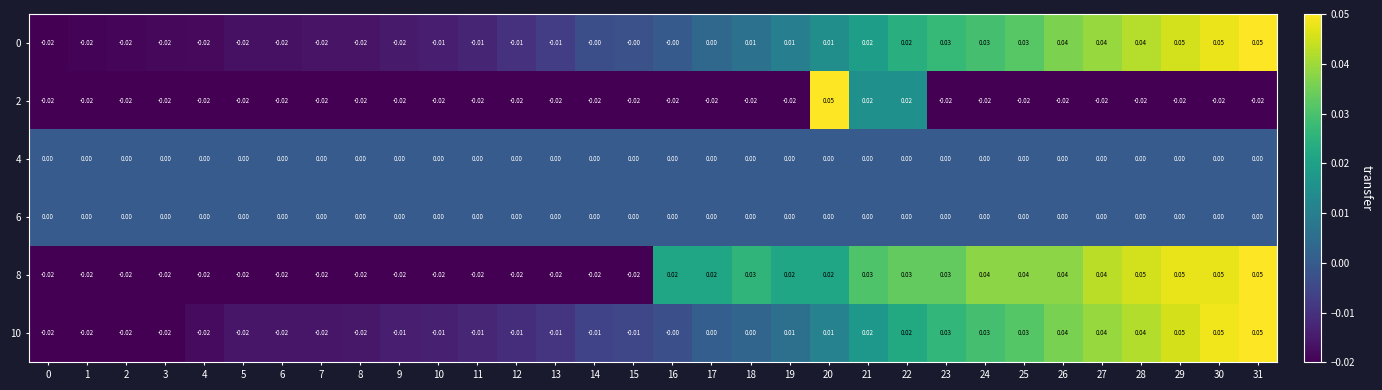

Count the number of categories in the chart.

32